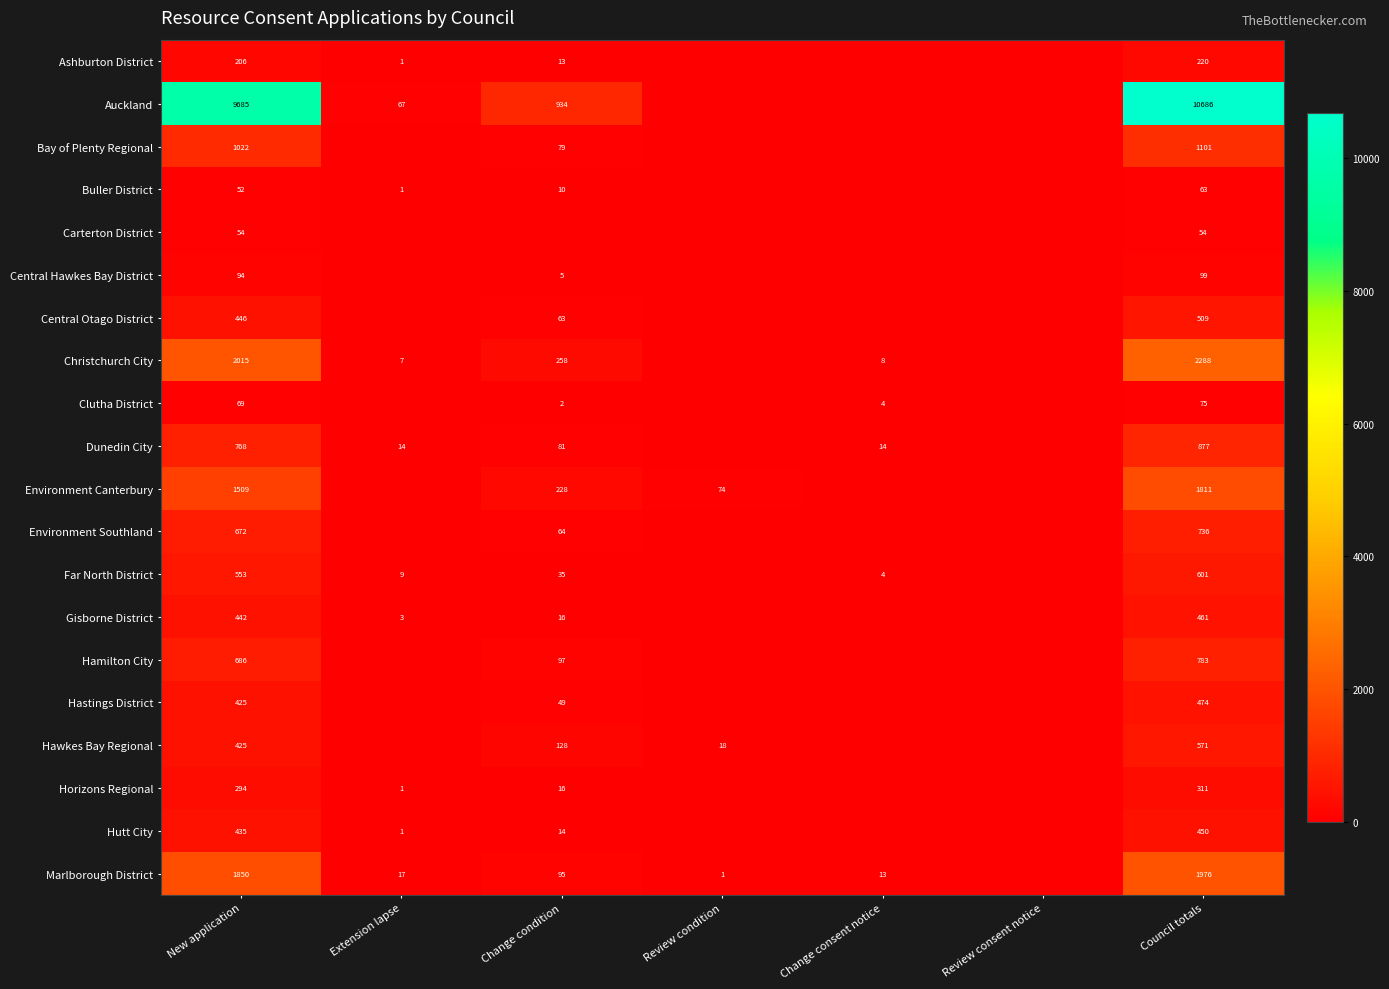

The Horizons Regional series shows 1 at Extension lapse. True or false?

True